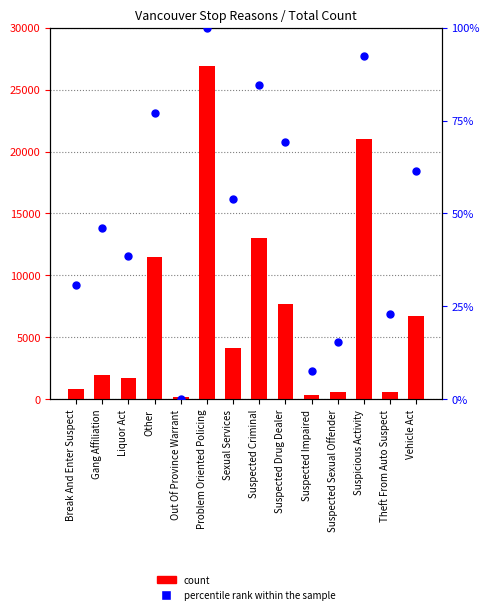

What is the total value across all series at Problem Oriented Policing?

26997.0